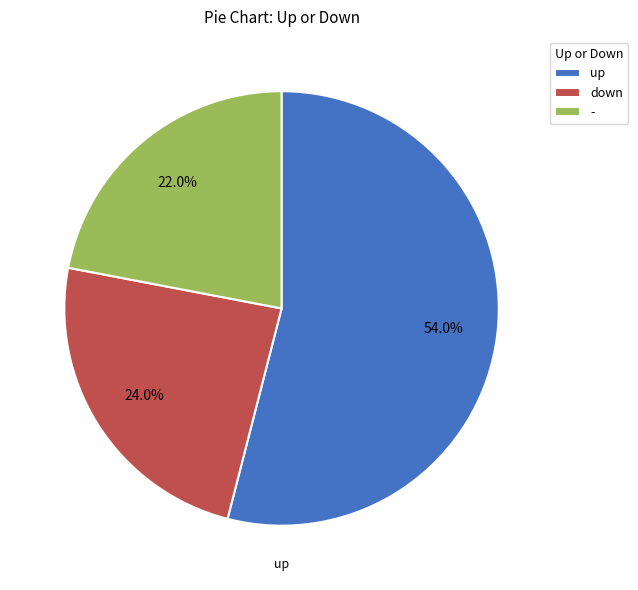

Which category has the smallest portion of the pie?

-